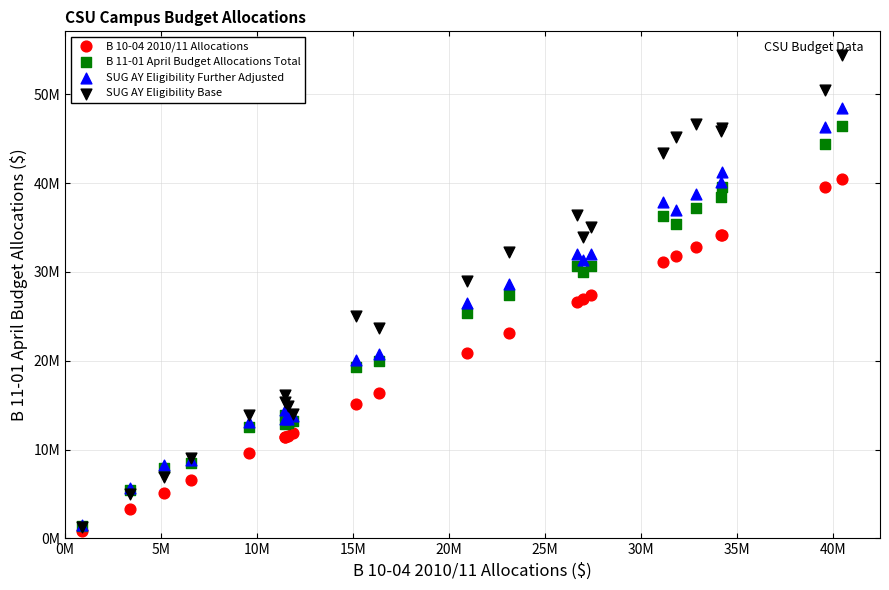

What are all the series names shown in the legend?

B 10-04 2010/11 Allocations, B 11-01 April Budget Allocations Total, SUG AY Eligibility Further Adjusted, SUG AY Eligibility Base